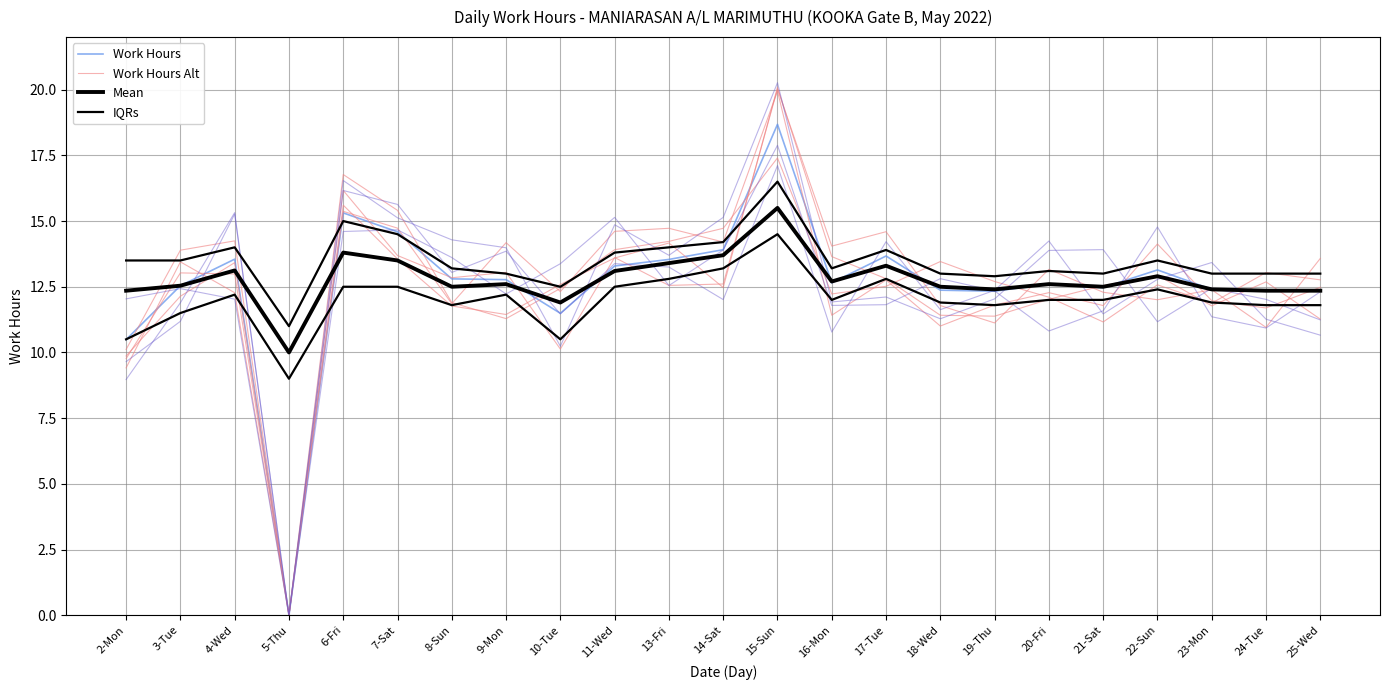

What is the total value across all series at 21-Sat?

50.5